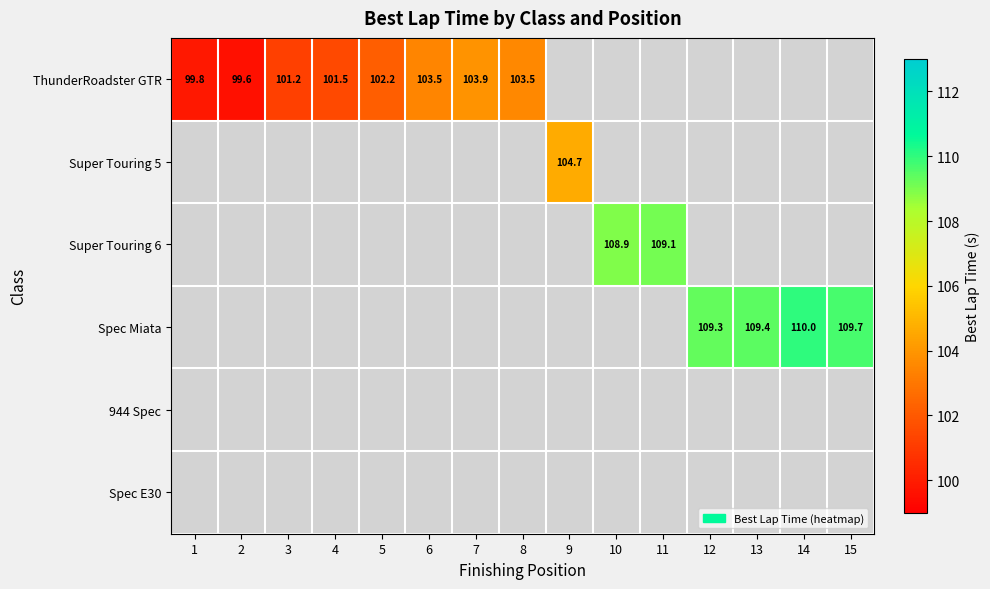

How many values in the ThunderRoadster GTR series exceed 103?

3